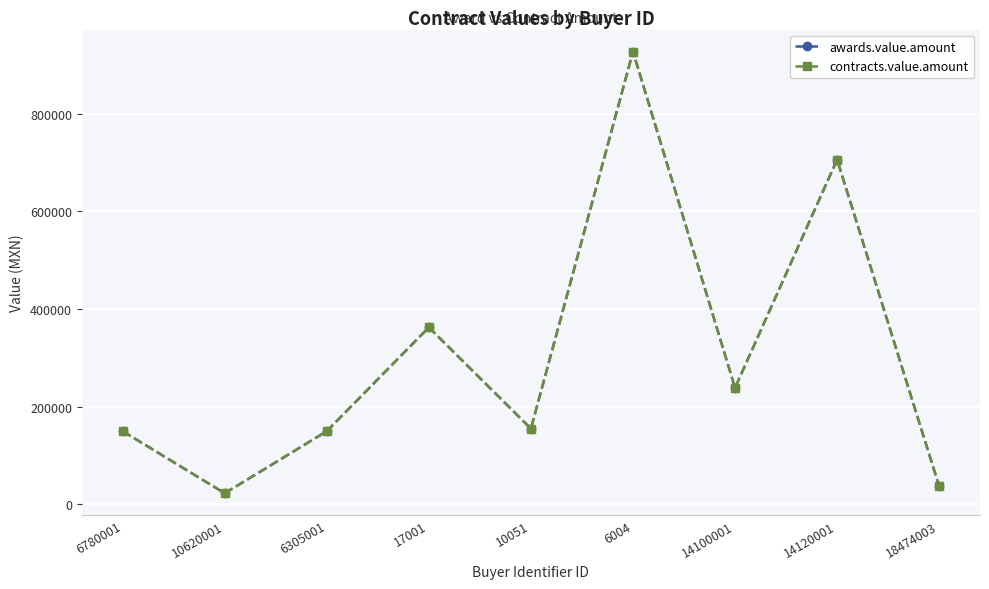

Is this an area chart (filled region under the line)?

No